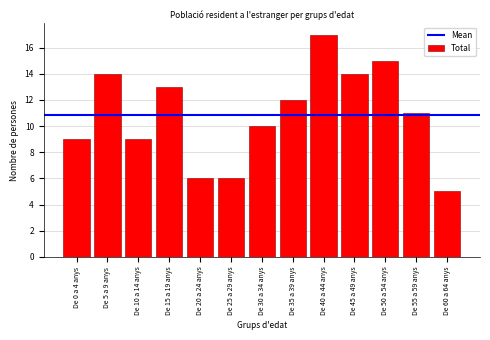

Reading right to left, transcribe all the data shown in this chart.

De 60 a 64 anys=5	De 55 a 59 anys=11	De 50 a 54 anys=15	De 45 a 49 anys=14	De 40 a 44 anys=17	De 35 a 39 anys=12	De 30 a 34 anys=10	De 25 a 29 anys=6	De 20 a 24 anys=6	De 15 a 19 anys=13	De 10 a 14 anys=9	De 5 a 9 anys=14	De 0 a 4 anys=9